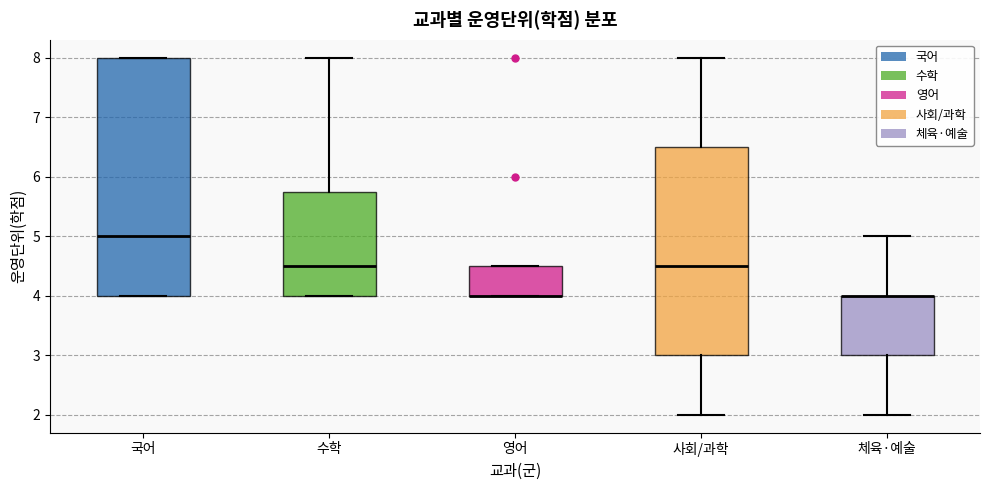

Comparing the boxes themselves (not the whiskers), which one is the tallest?

국어